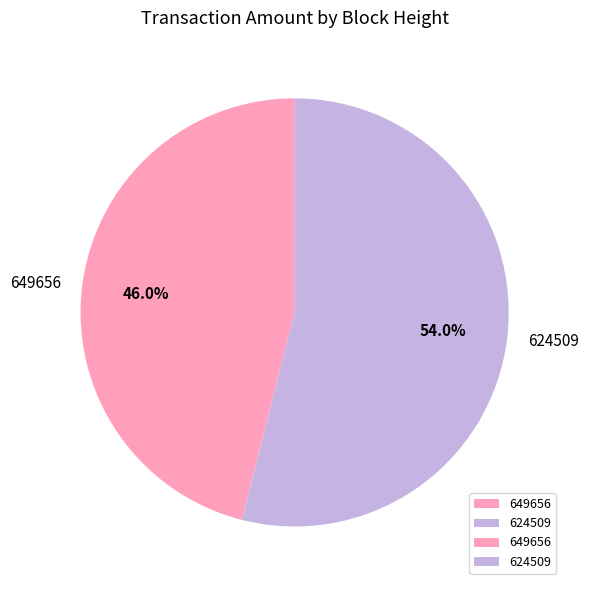

What percentage is NOT represented by 649656?

54.0%